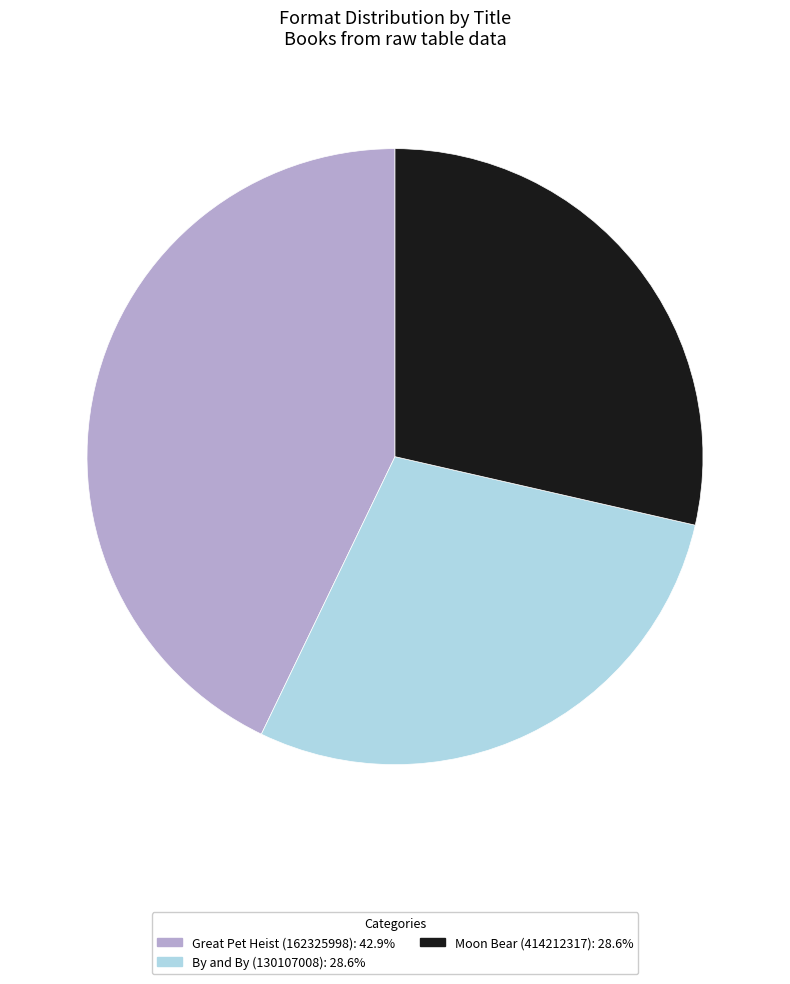

Which category has the biggest portion of the pie?

Great Pet Heist (162325998)